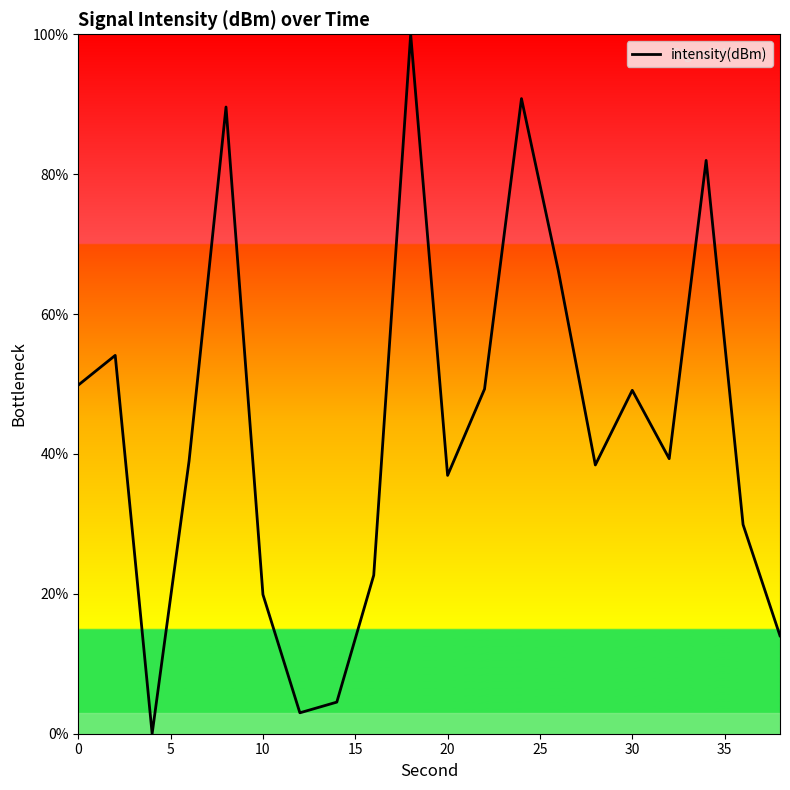

What is the difference between the maximum and minimum values?

100.0